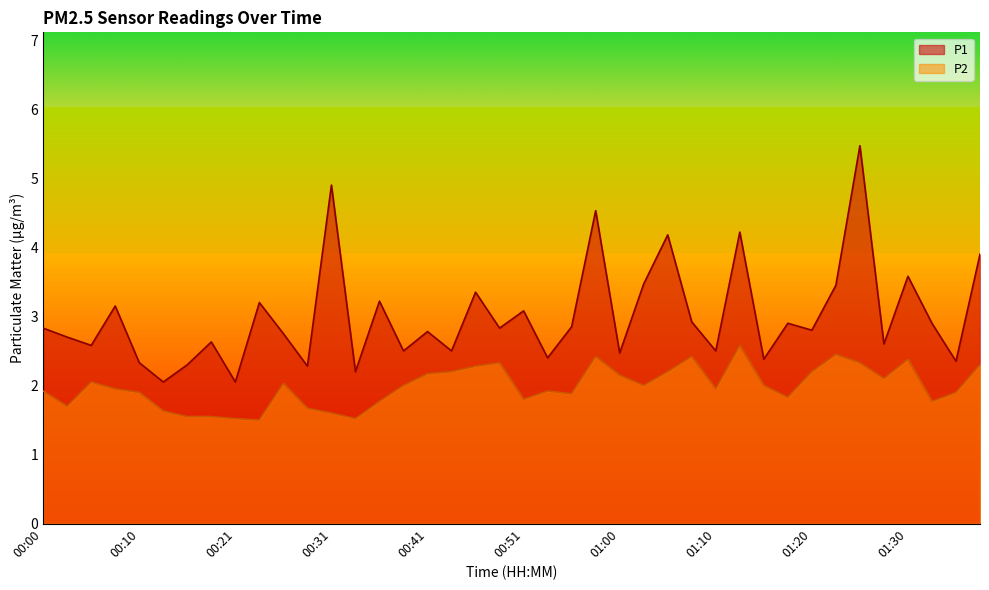

What value does the P2 series have at 01:25?

2.3